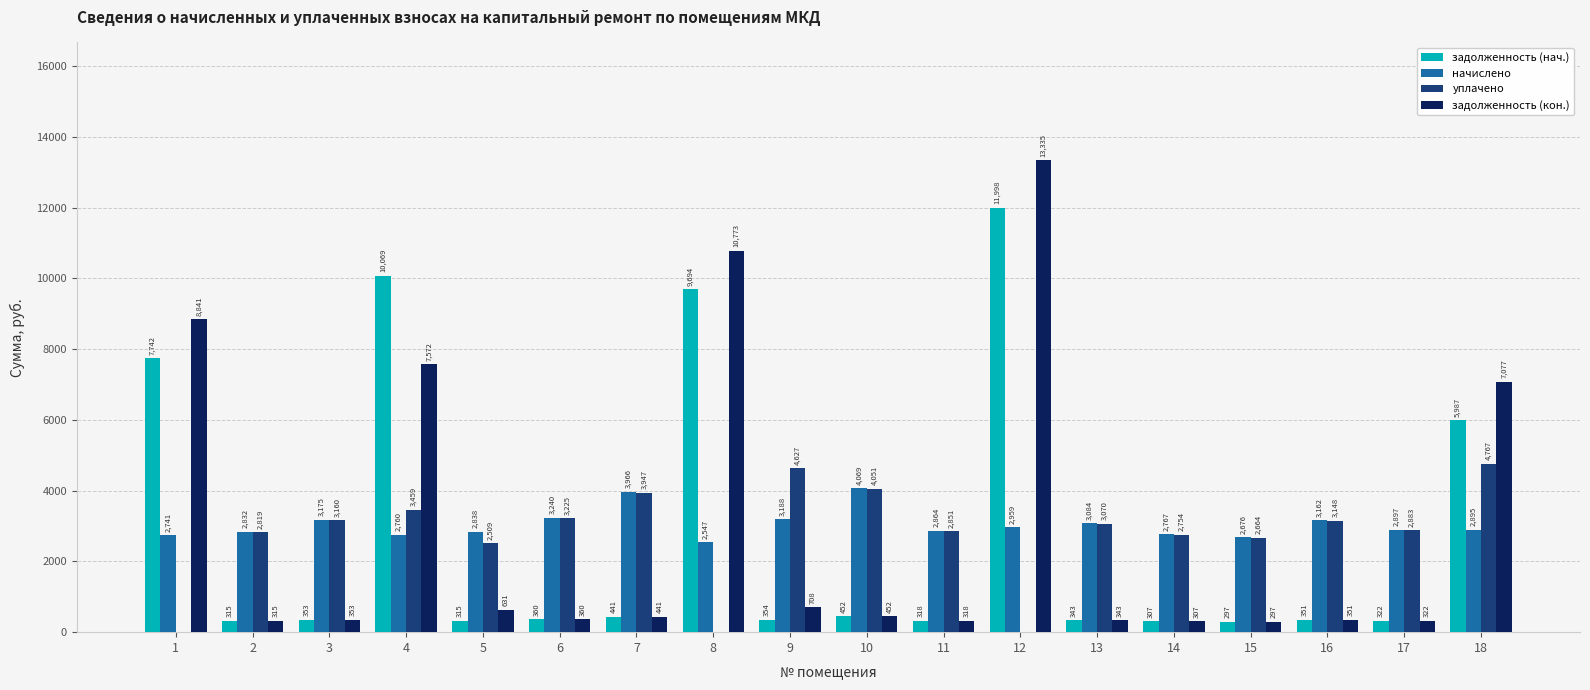

Which series changed the most between 11 and 12?

задолженность (кон.)